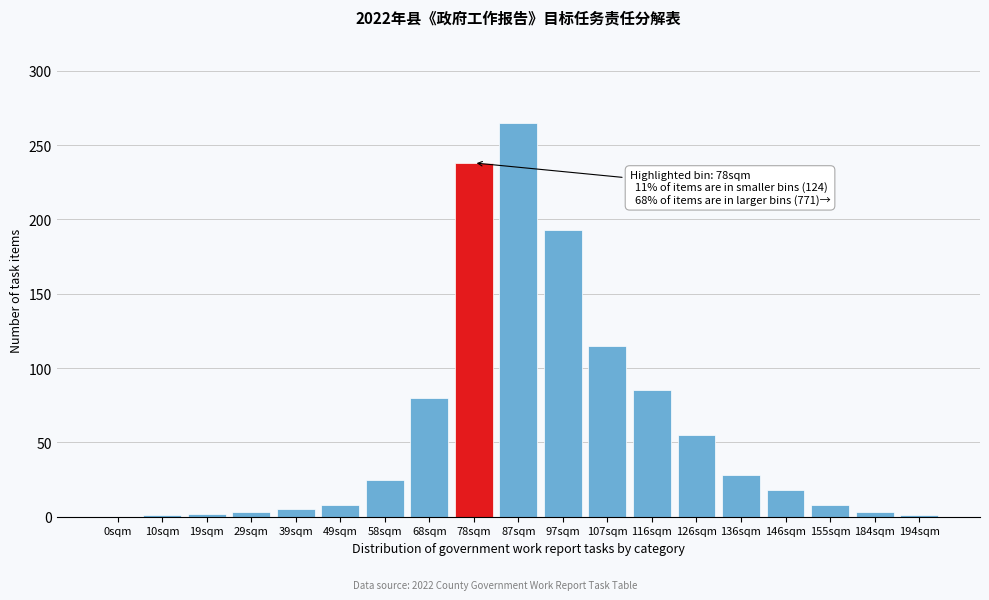

What is the ratio of the value at 68sqm to the value at 136sqm?

2.9